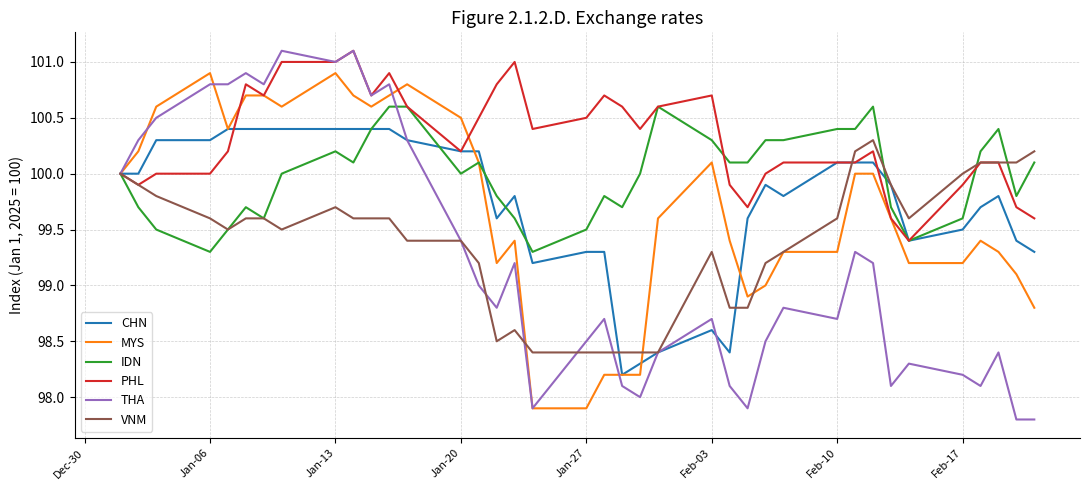

What is the maximum value for THA?

101.1